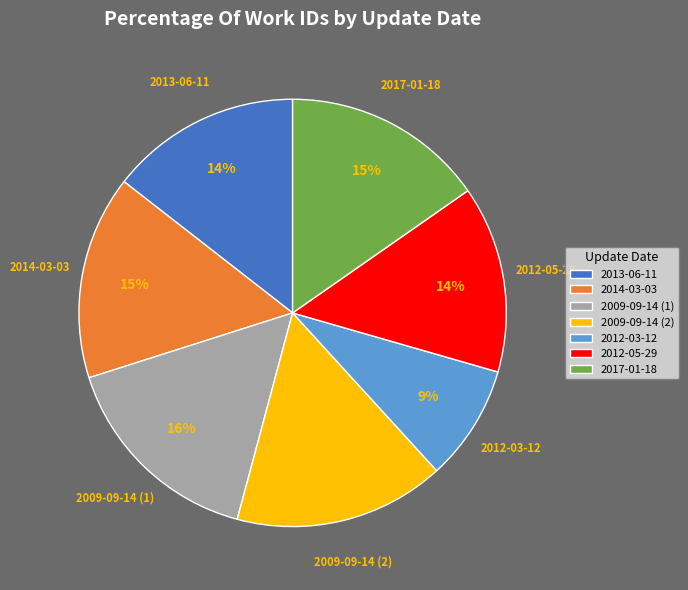

Is there any slice that represents more than half of the pie?

No